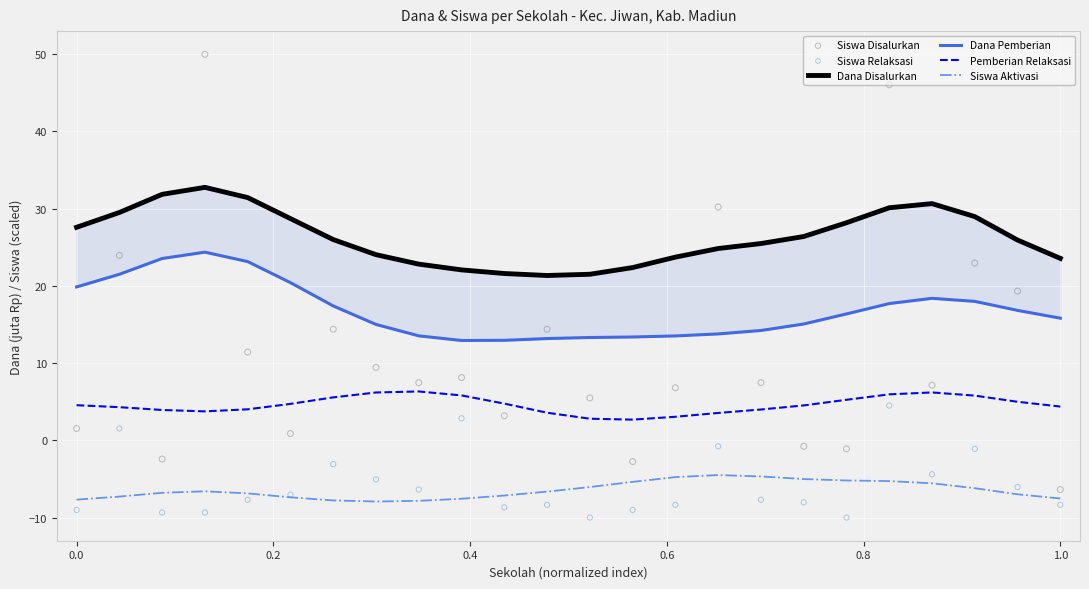

Which series has the widest spread of Y values?

Siswa Disalurkan